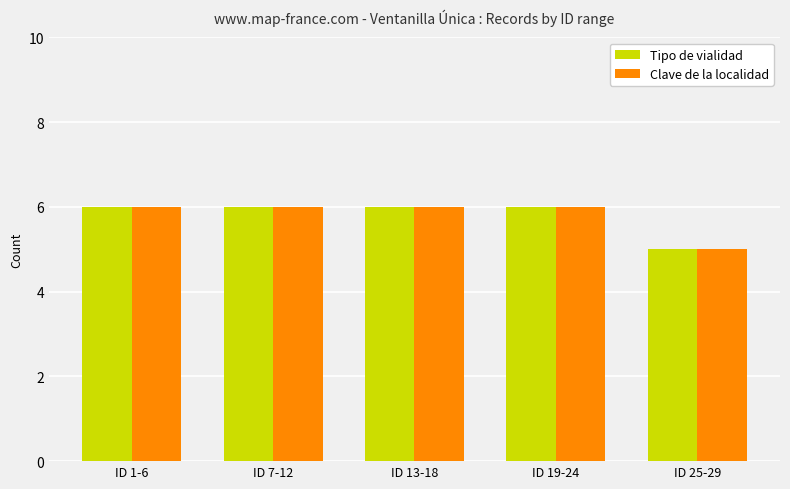

Reading left to right, list all the values displayed in this chart.

Tipo de vialidad: ID 1-6=6	ID 7-12=6	ID 13-18=6	ID 19-24=6	ID 25-29=5
Clave de la localidad: ID 1-6=6	ID 7-12=6	ID 13-18=6	ID 19-24=6	ID 25-29=5